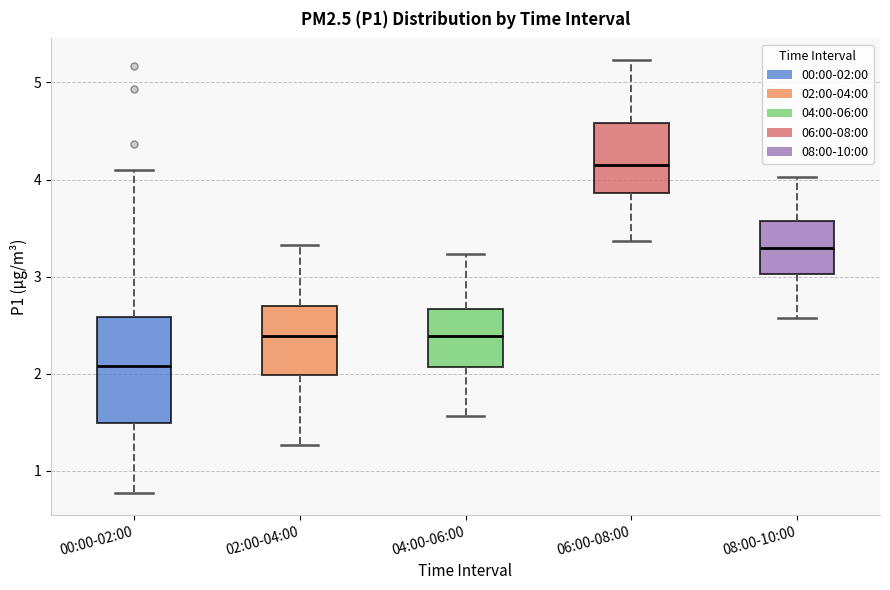

Which box has the highest median line?

06:00-08:00